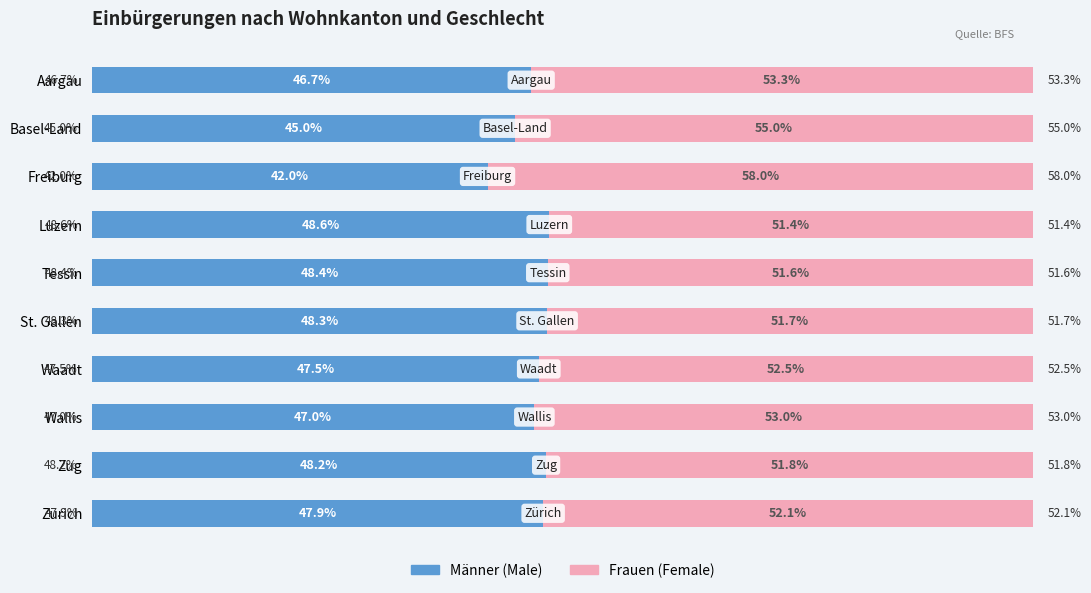

At which label does Männer (Male) reach its minimum?

Freiburg